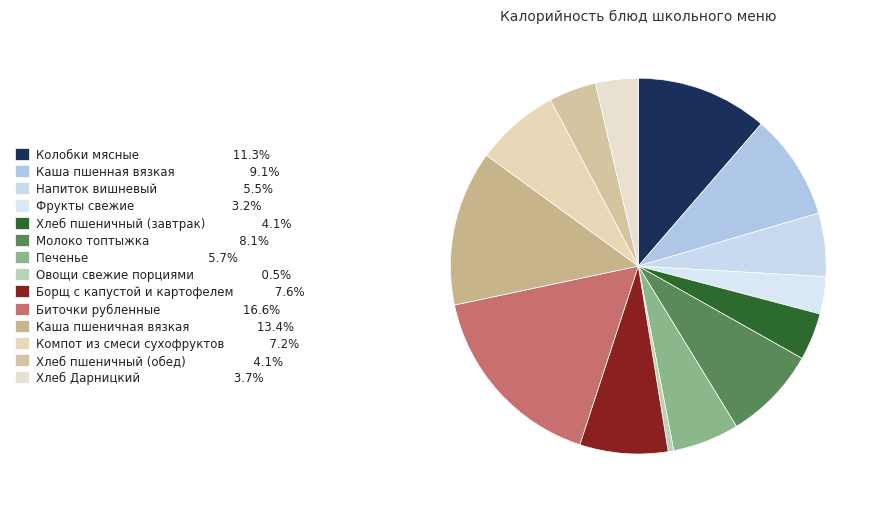

Which slice is the largest?

Биточки рубленные